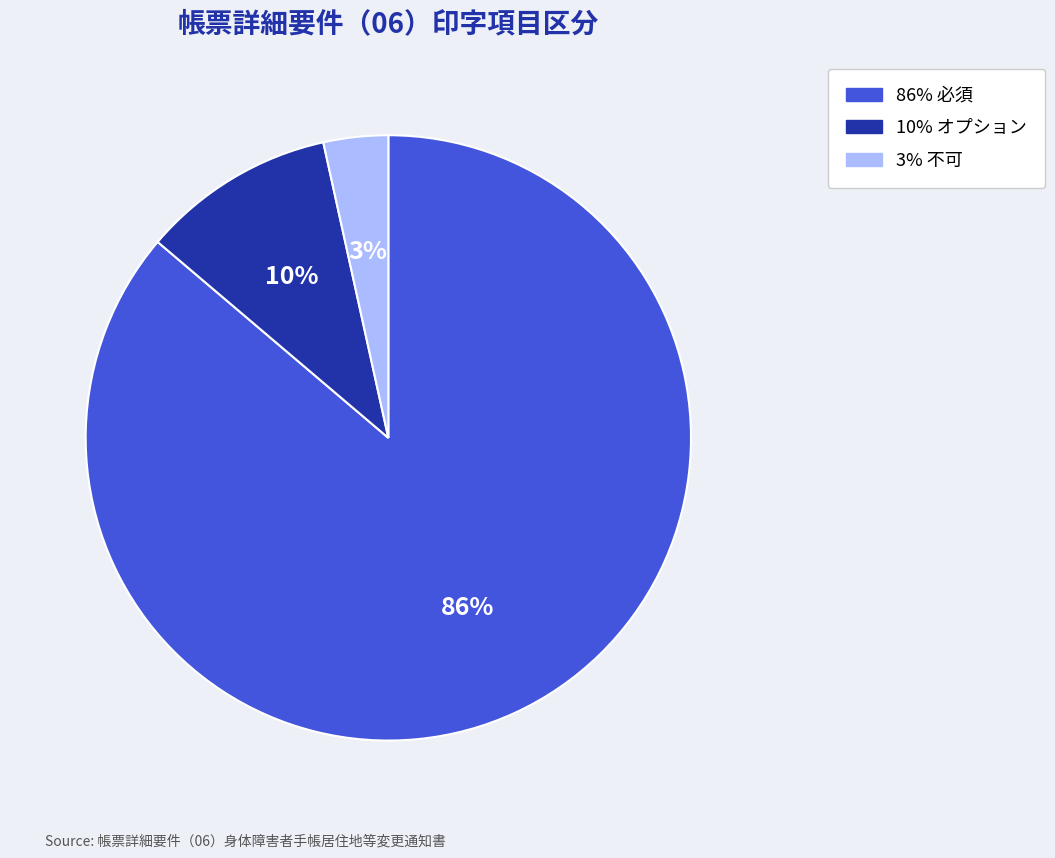

Is there any slice that represents more than half of the pie?

Yes